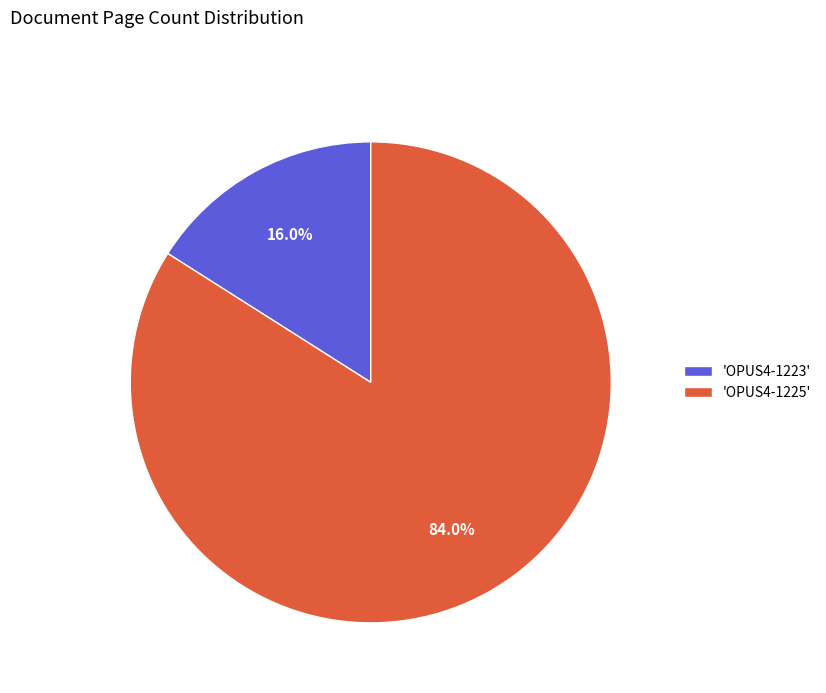

Rank the categories by value from lowest to highest.

'OPUS4-1223', 'OPUS4-1225'